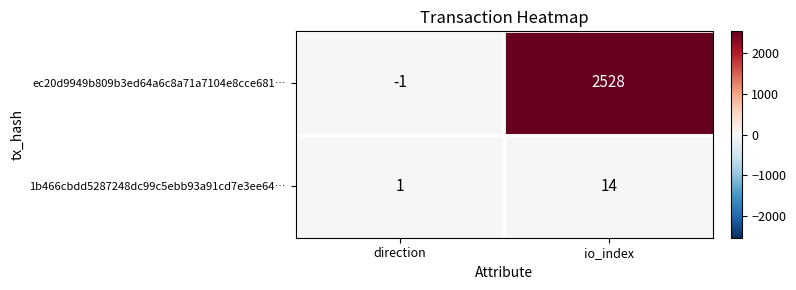

Count the number of categories in the chart.

2